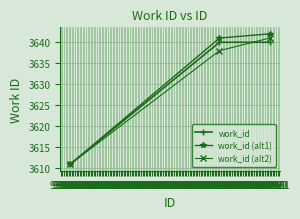

What is the value of the work_id (alt2) point at the 2nd from the left?

3638